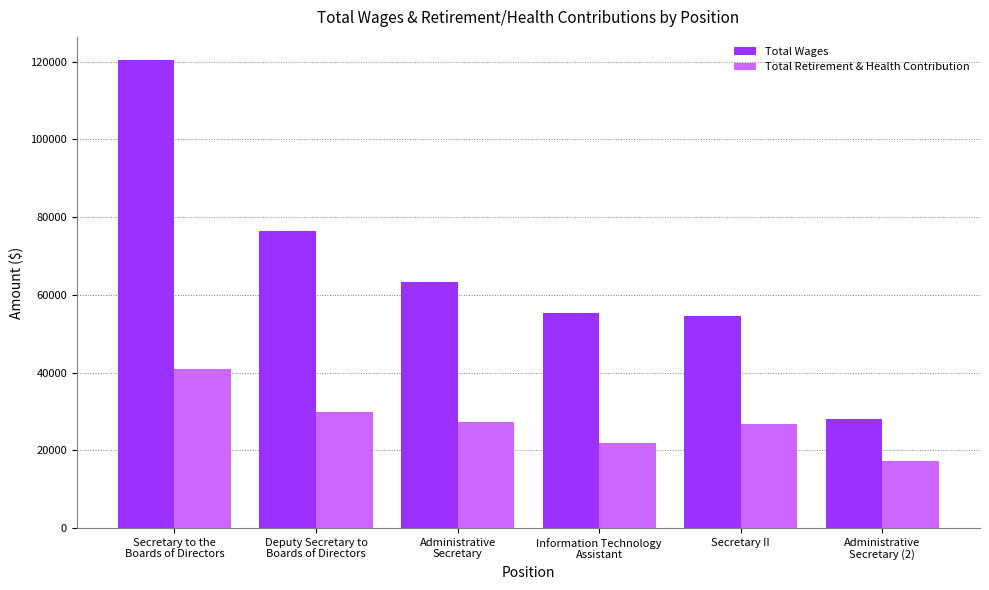

Reading left to right, extract all data points from this chart.

Total Wages: Secretary to the
Boards of Directors=120377	Deputy Secretary to
Boards of Directors=76494	Administrative
Secretary=63287	Information Technology
Assistant=55246	Secretary II=54673	Administrative
Secretary (2)=28067
Total Retirement & Health Contribution: Secretary to the
Boards of Directors=40854	Deputy Secretary to
Boards of Directors=29878	Administrative
Secretary=27400	Information Technology
Assistant=21852	Secretary II=26678	Administrative
Secretary (2)=17137